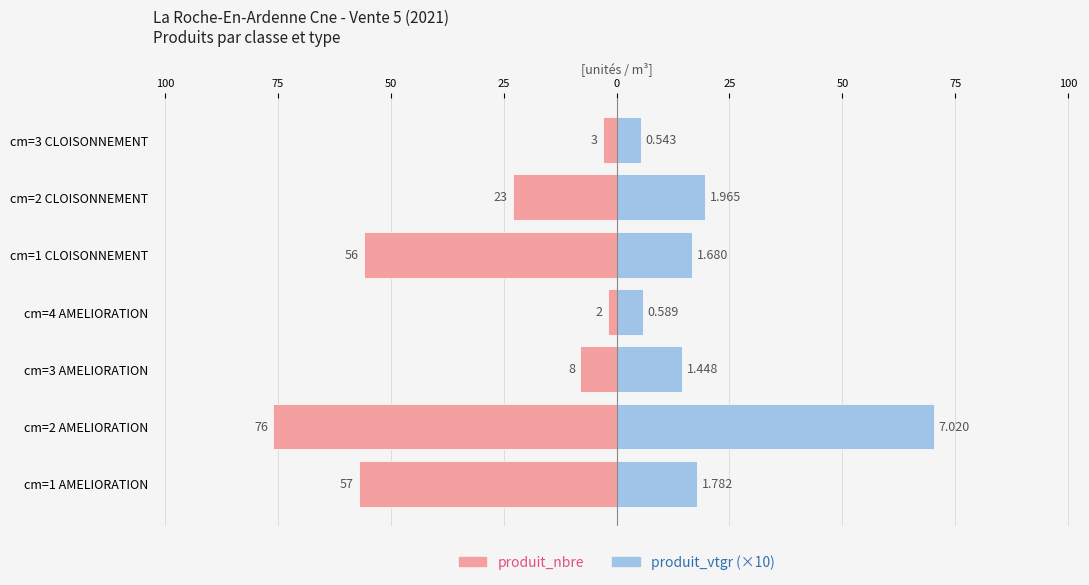

What are all the series names shown in the legend?

produit_nbre, produit_vtgr (×10)